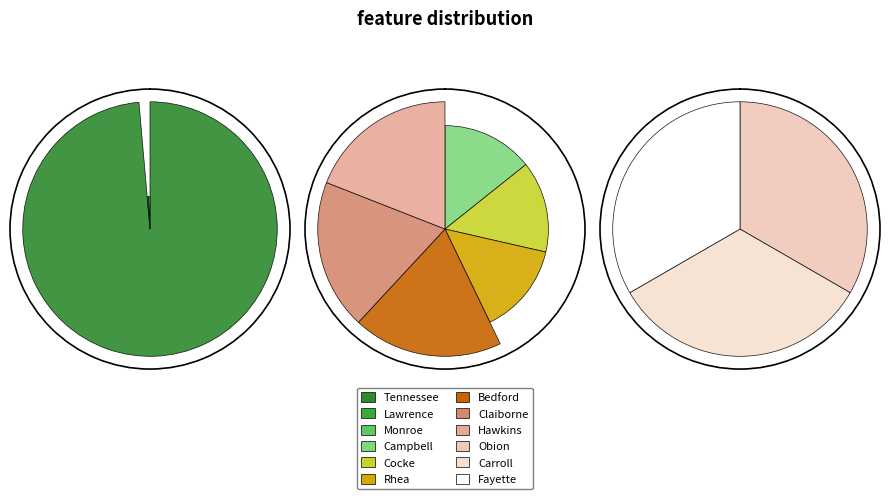

Which category has the biggest portion of the pie?

Tennessee